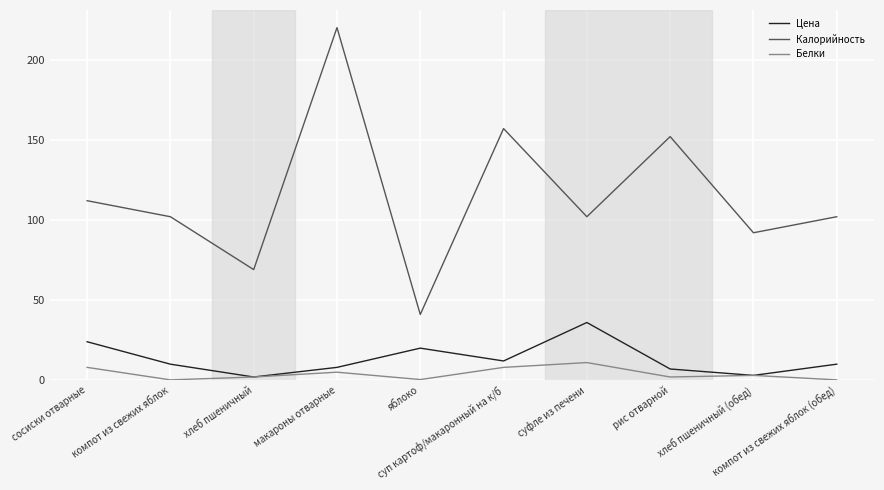

True or false: Калорийность and Белки intersect in this chart.

False